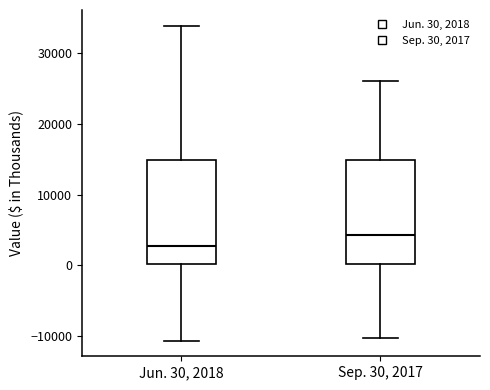

Where is the lower edge of the box for Jun. 30, 2018 on the y-axis? The values are not printed on the chart, so give them approximately, as read against the axis.

0